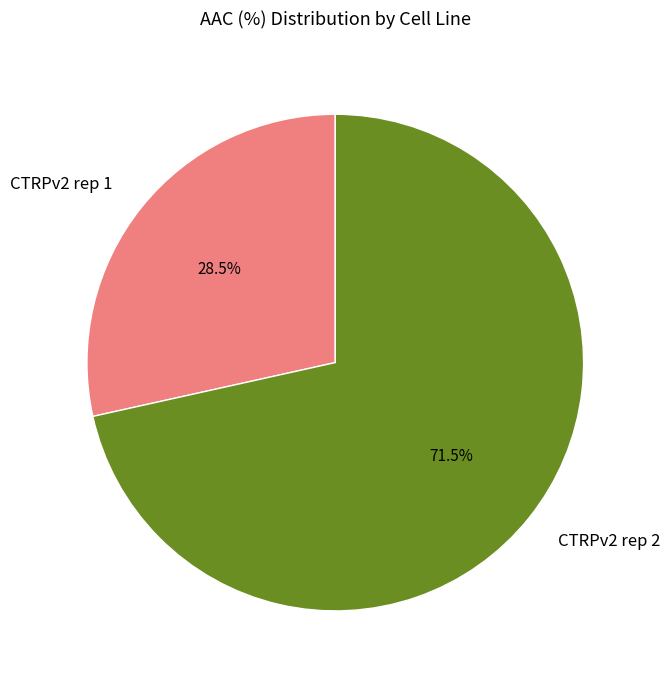

Count the number of slices in the pie.

2